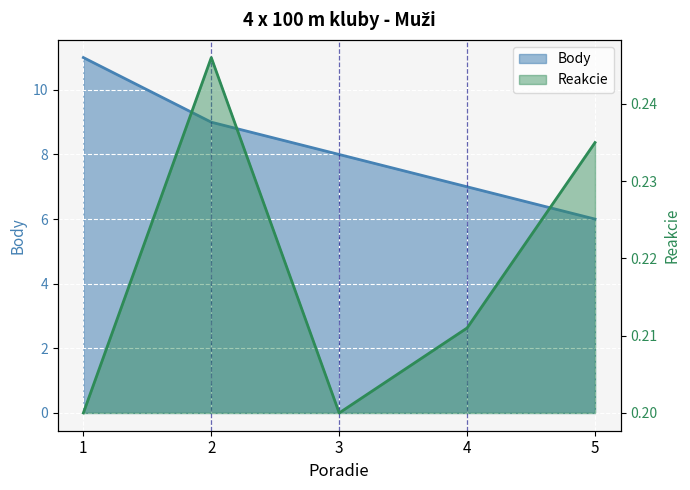

Reading right to left, list all the values displayed in this chart.

Reakcie: 5=0.2	4=0.2	3=0.2	2=0.2	1=0.2
Body: 5=6.0	4=7.0	3=8.0	2=9.0	1=11.0